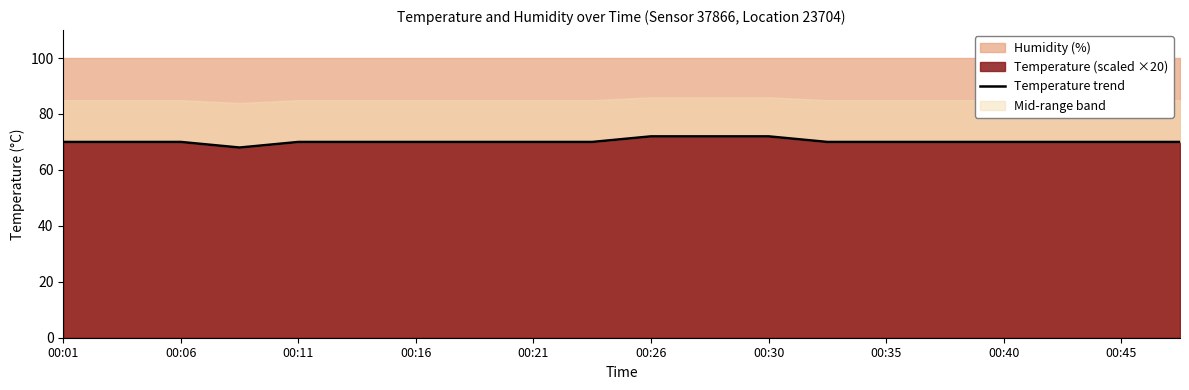

The value of Temperature (scaled ×20) at 00:16 is 113. True or false?

False